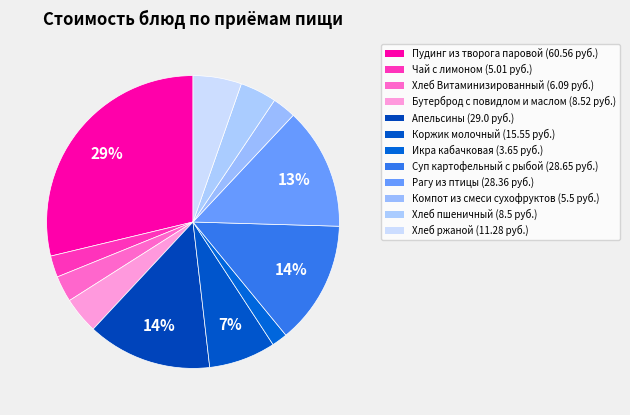

How many segments does this pie chart have?

12